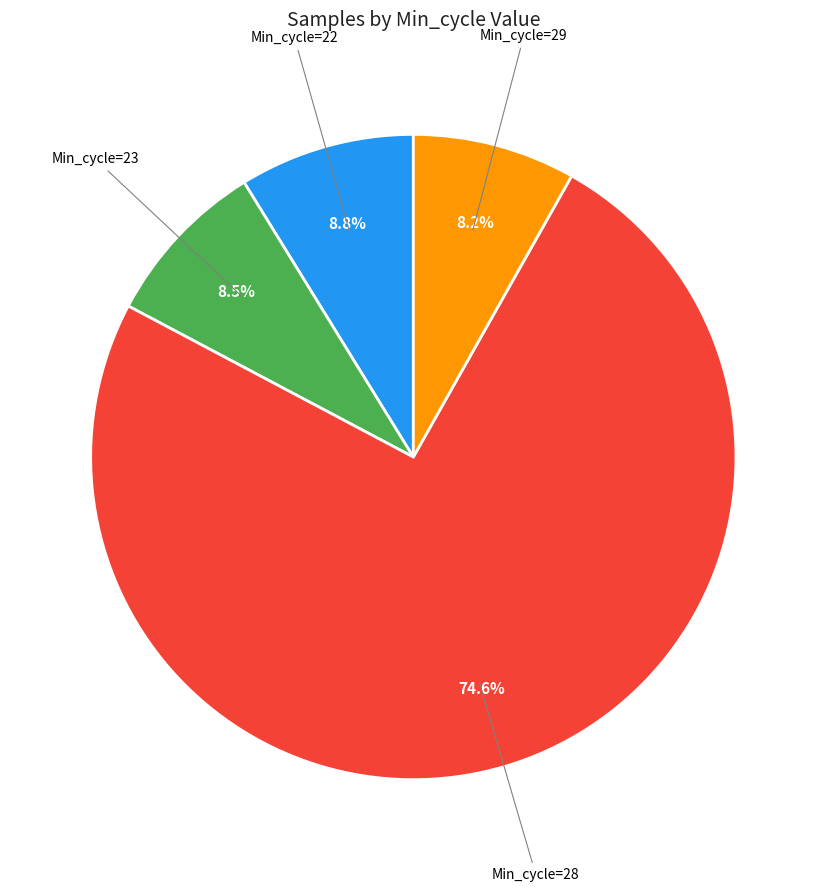

Does any single category account for the majority?

Yes